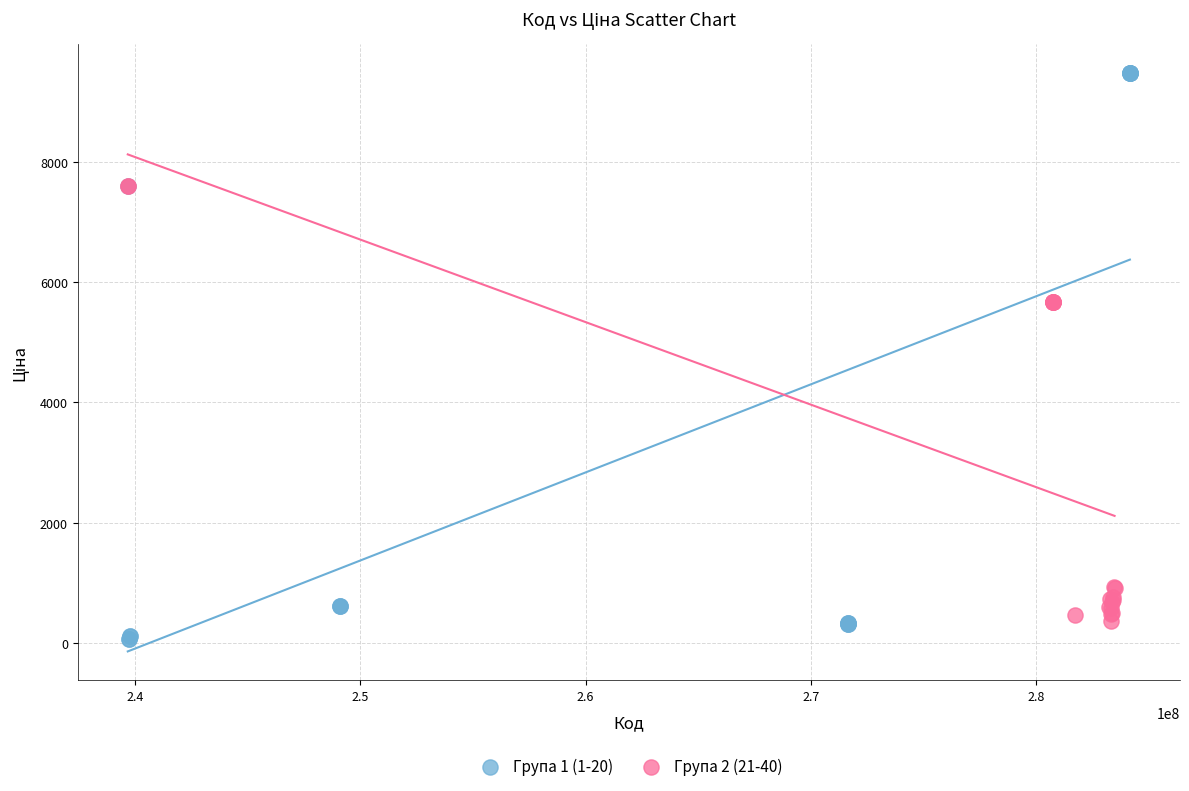

Which series has the widest spread of Y values?

Група 1 (1-20)